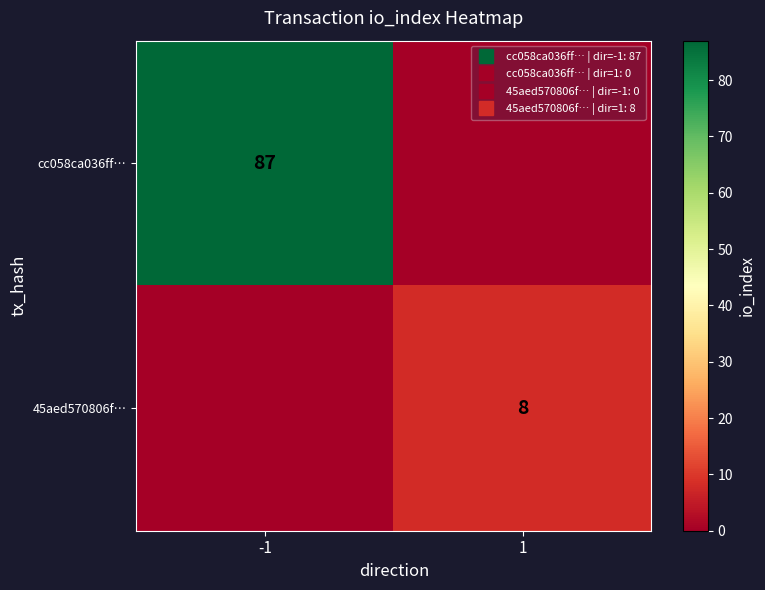

List the series in order of their peak value, highest first.

cc058ca036ff…, 45aed570806f…